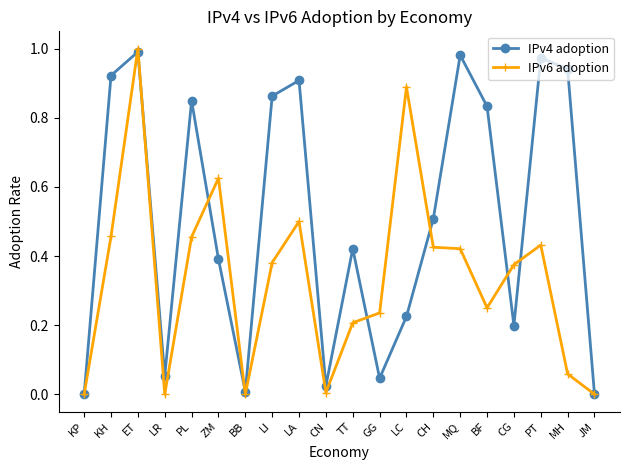

What is the label of the 1st point from the left?

KP